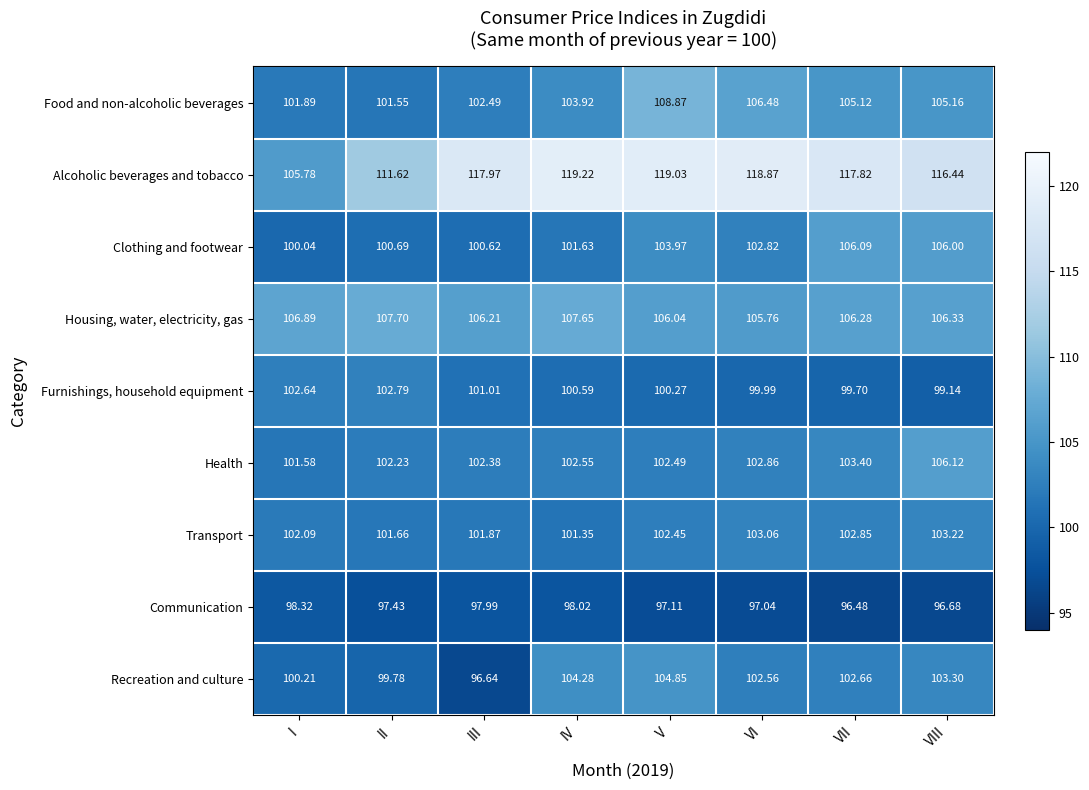

What is the smallest value displayed?

96.5